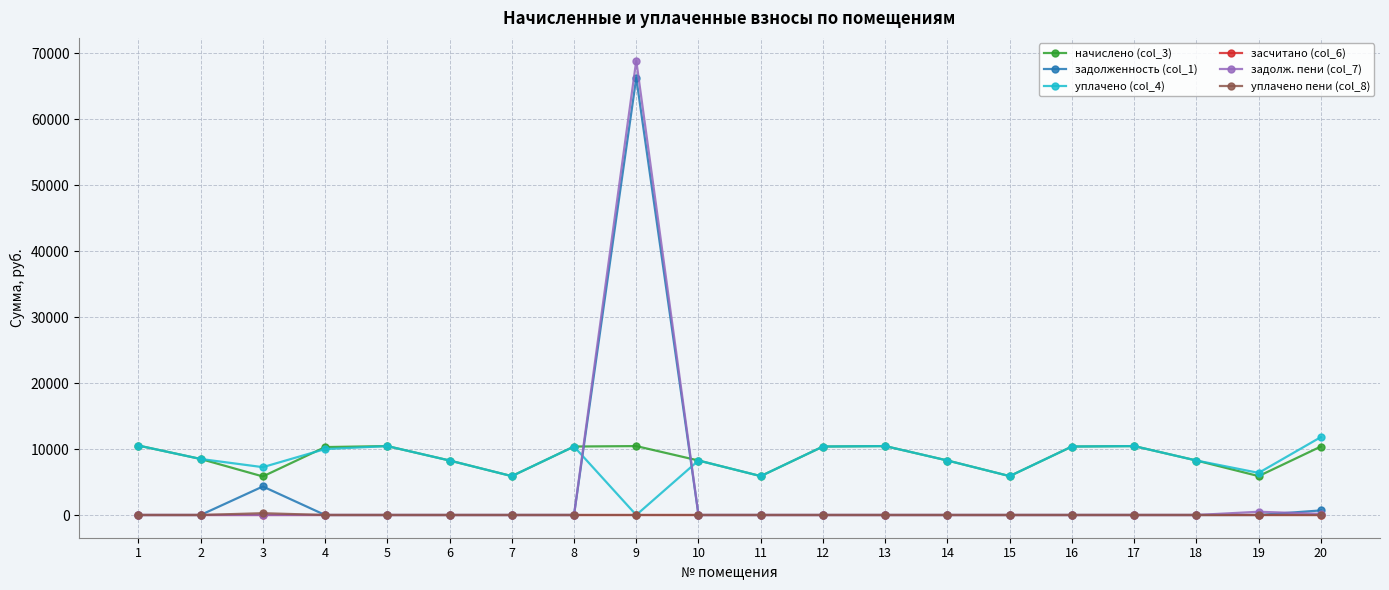

What is the highest value of the задолж. пени (col_7) series?

68898.5